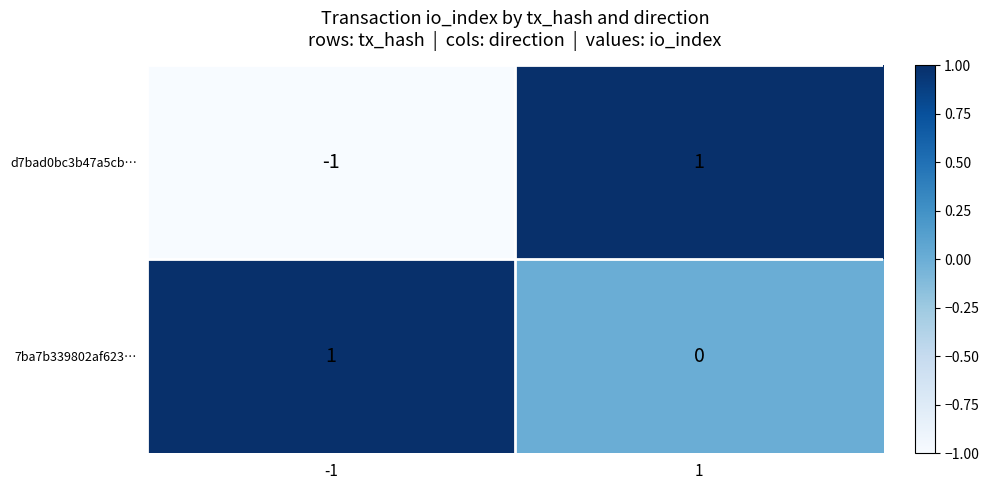

Reading right to left, list all the values displayed in this chart.

d7bad0bc3b47a5cb…: 1=1	-1=-1
7ba7b339802af623…: 1=0	-1=1